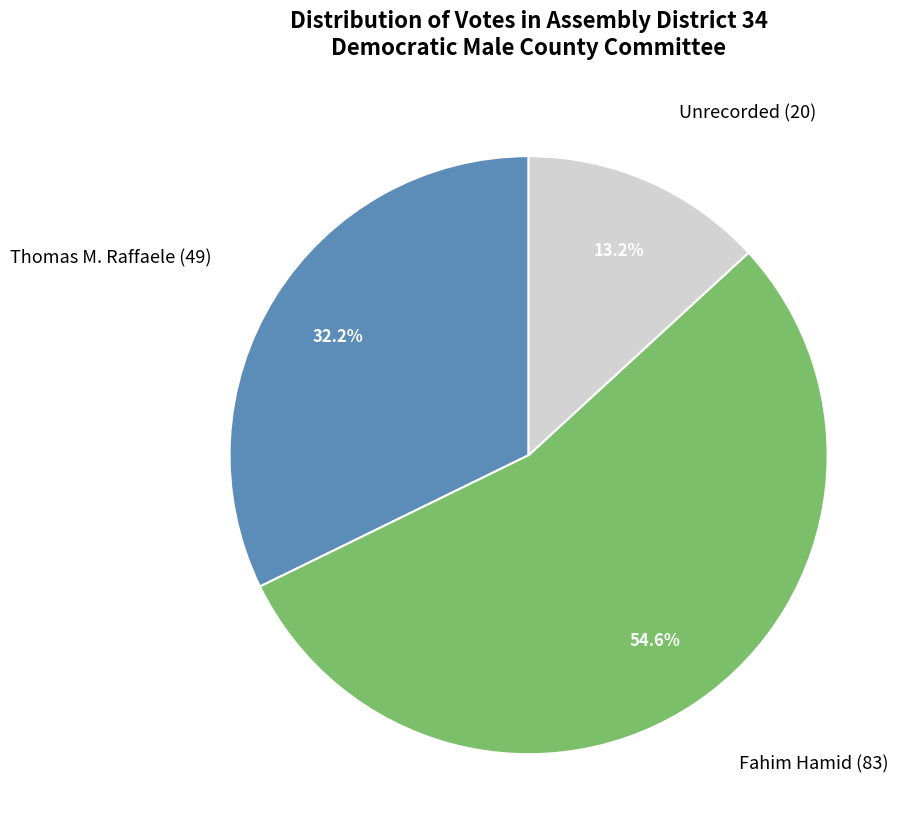

What percentage do Fahim Hamid and Thomas M. Raffaele together represent?

86.8%